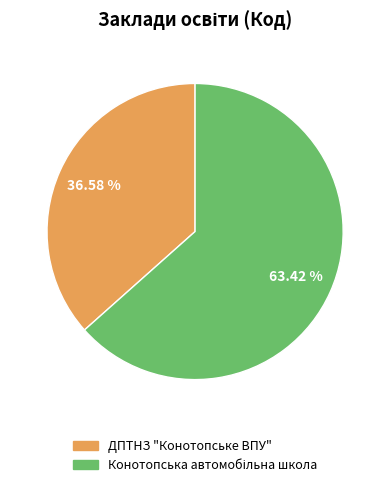

Is ДПТНЗ "Конотопське ВПУ" the majority of the pie?

No